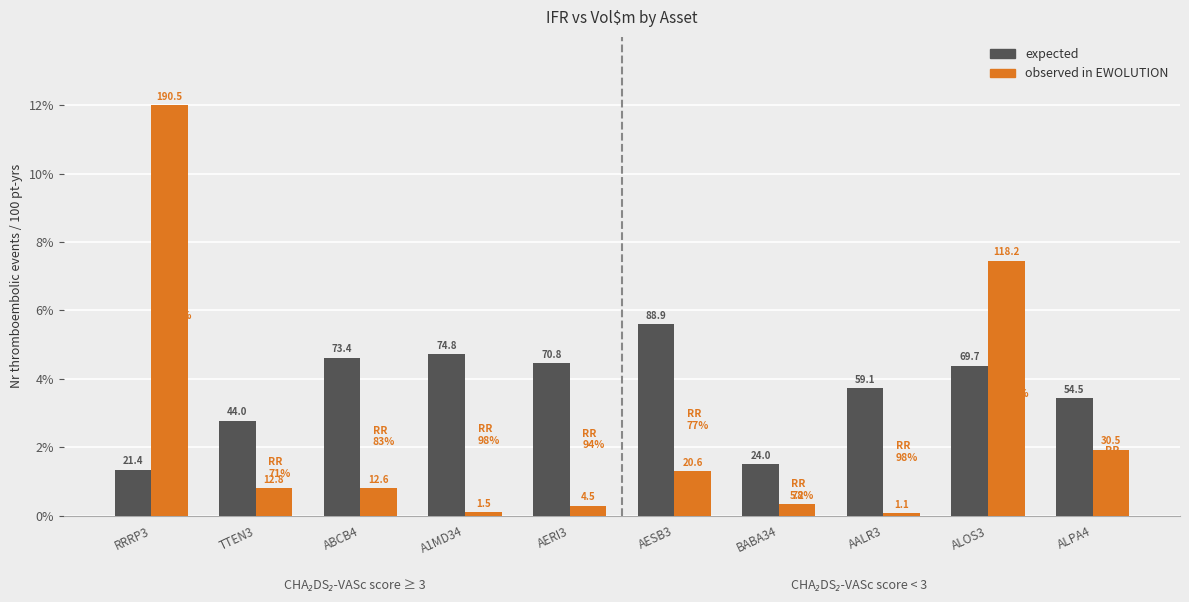

Reading right to left, list all the values displayed in this chart.

expected: 3.4	4.4	3.7	1.5	5.6	4.5	4.7	4.6	2.8	1.3
observed in EWOLUTION: 1.9	7.5	0.1	0.3	1.3	0.3	0.1	0.8	0.8	12.0